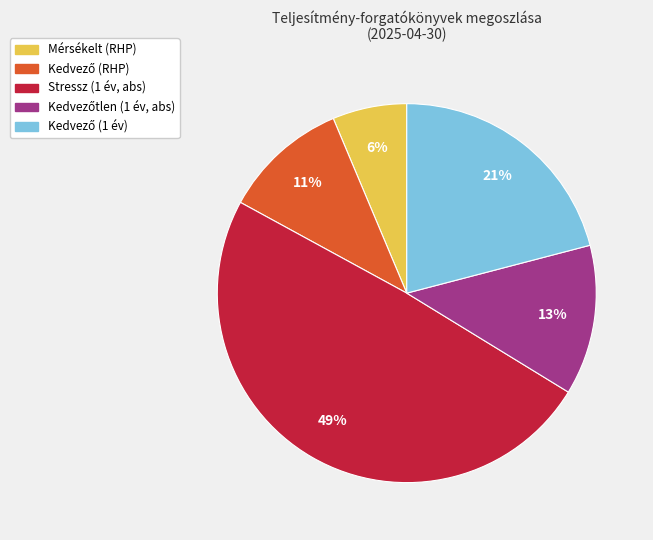

Is there any slice that represents more than half of the pie?

No